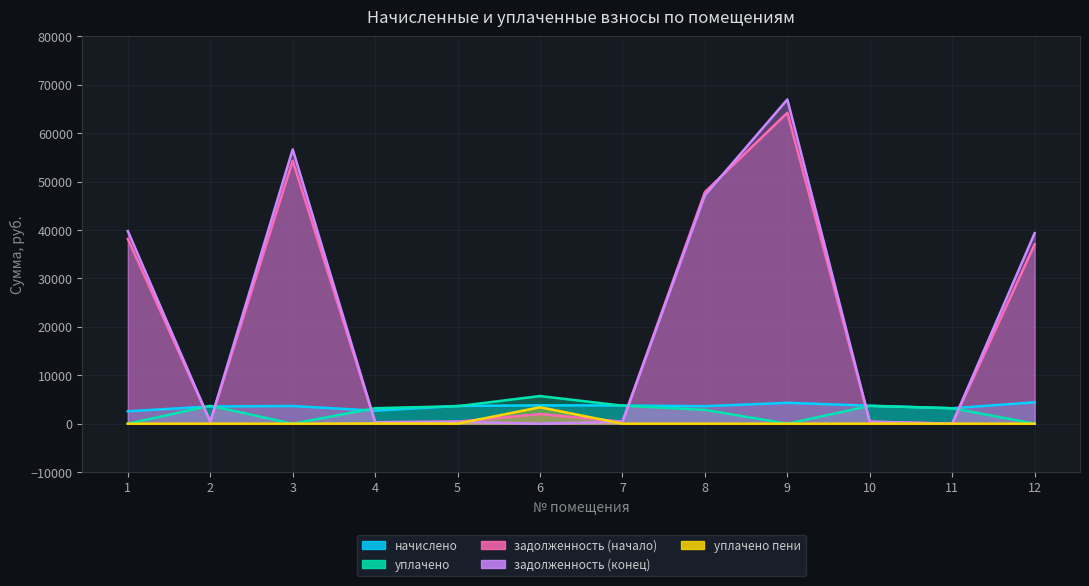

The задолженность (конец) series shows 0.0 at 11. True or false?

True